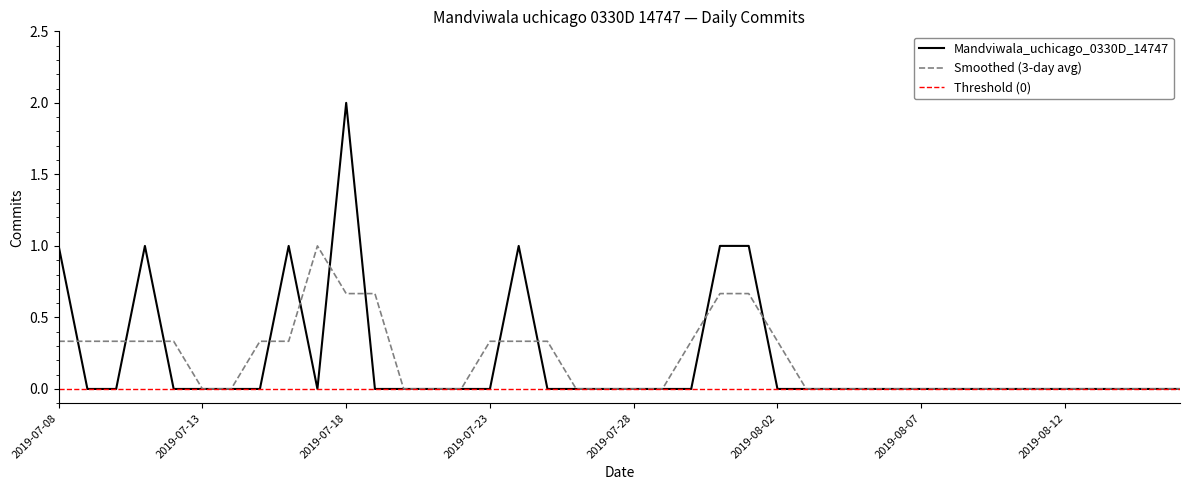

Rank the categories by value from lowest to highest.

2019-07-09, 2019-07-10, 2019-07-12, 2019-07-13, 2019-07-14, 2019-07-15, 2019-07-17, 2019-07-19, 2019-07-20, 2019-07-21, 2019-07-22, 2019-07-23, 2019-07-25, 2019-07-26, 2019-07-27, 2019-07-28, 2019-07-29, 2019-07-30, 2019-08-02, 2019-08-03, 2019-08-04, 2019-08-05, 2019-08-06, 2019-08-07, 2019-08-08, 2019-08-09, 2019-08-10, 2019-08-11, 2019-08-12, 2019-08-13, 2019-08-14, 2019-08-15, 2019-08-16, 2019-07-08, 2019-07-11, 2019-07-16, 2019-07-24, 2019-07-31, 2019-08-01, 2019-07-18